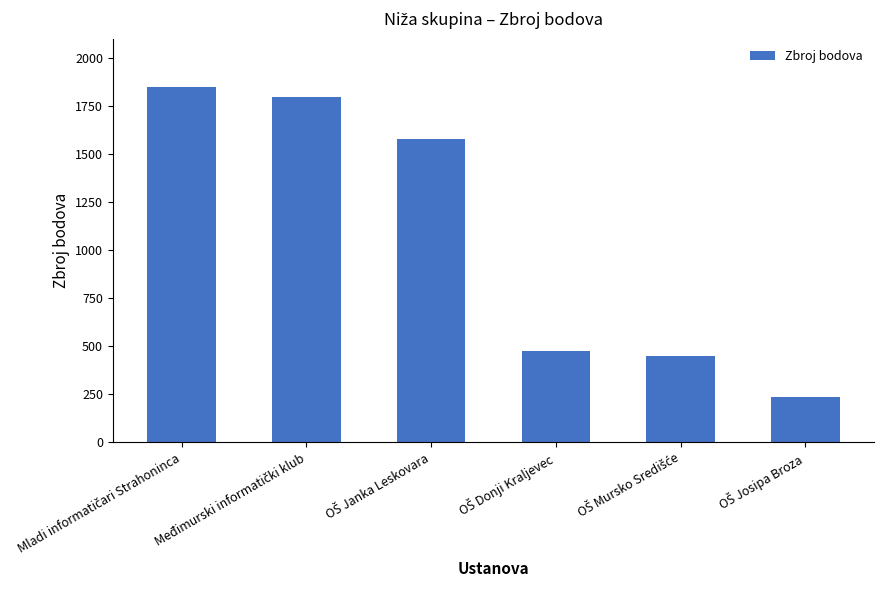

What is the minimum value shown in the chart?

235